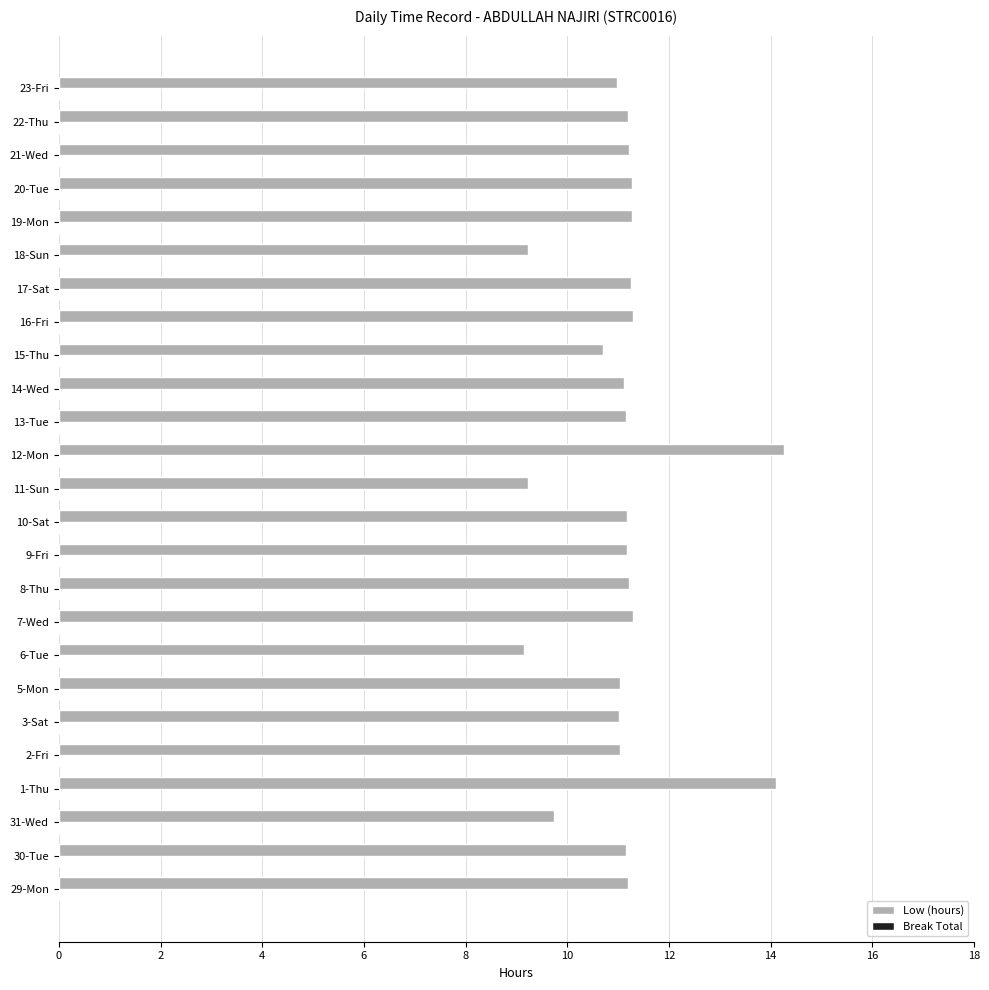

How many bars are there in total?

25